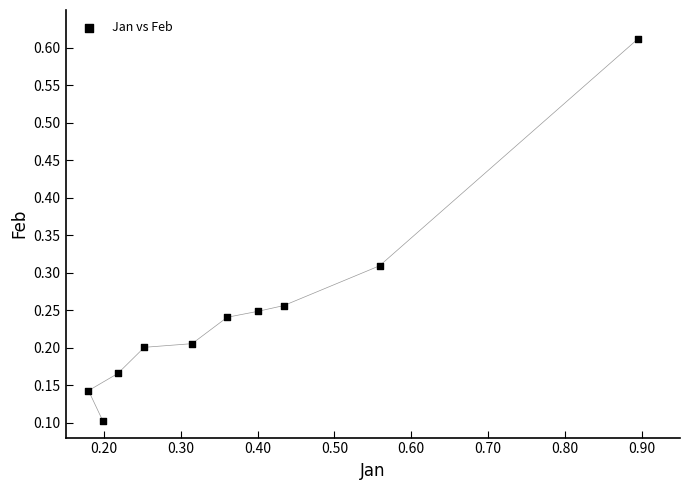

What is the range of Y values (max minus min)?

0.5